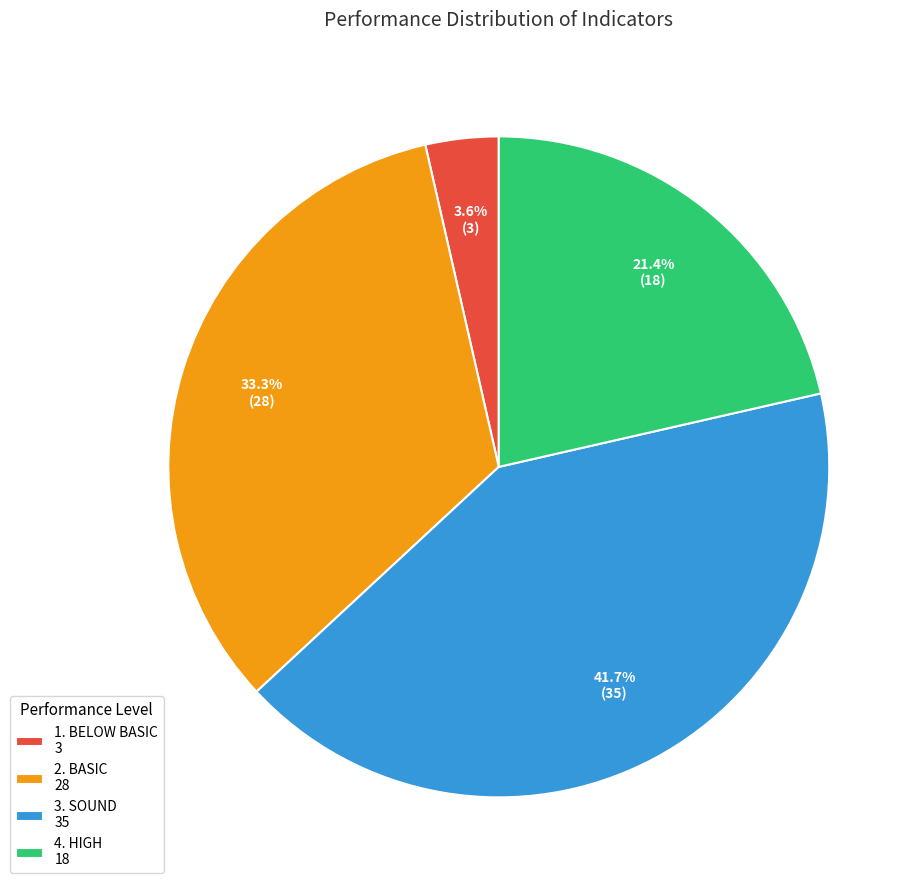

Do 4. HIGH and 3. SOUND together represent more than half of the pie?

Yes